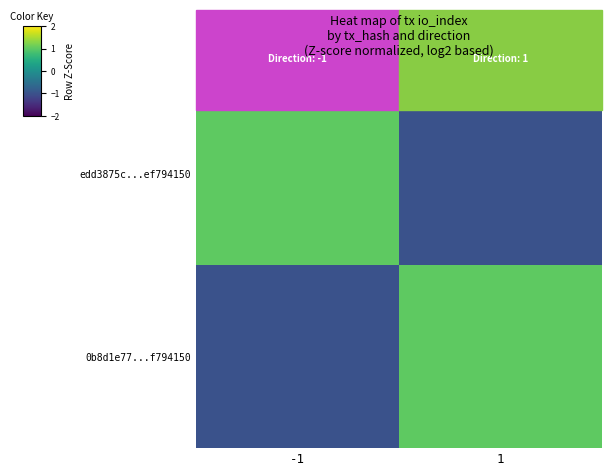

Reading right to left, transcribe all the data shown in this chart.

edd3875c...ef794150: 1=-1	-1=1
0b8d1e77...f794150: 1=1	-1=-1